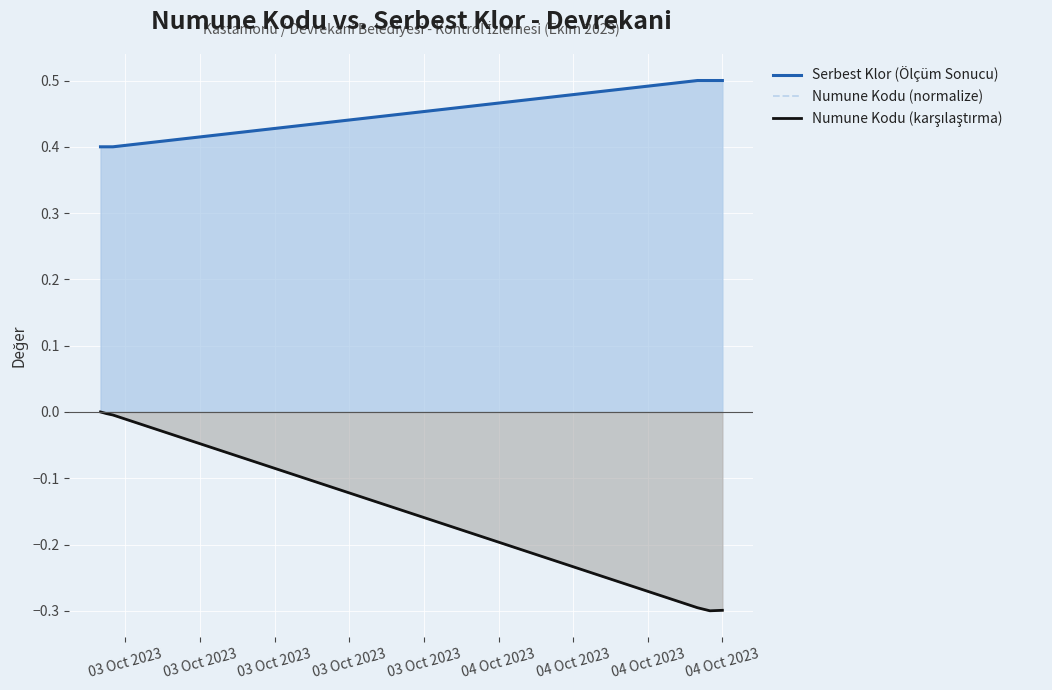

True or false: Serbest Klor (Ölçüm Sonucu) has a value of 0.4 at 03 Oct 2023.

True